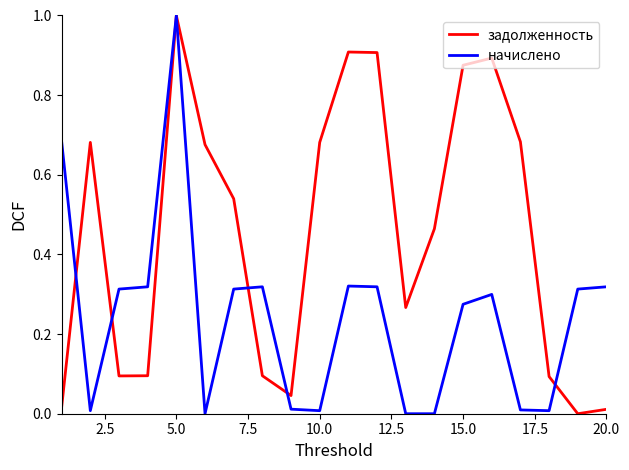

List the series in order of their overall mean, lowest first.

начислено, задолженность